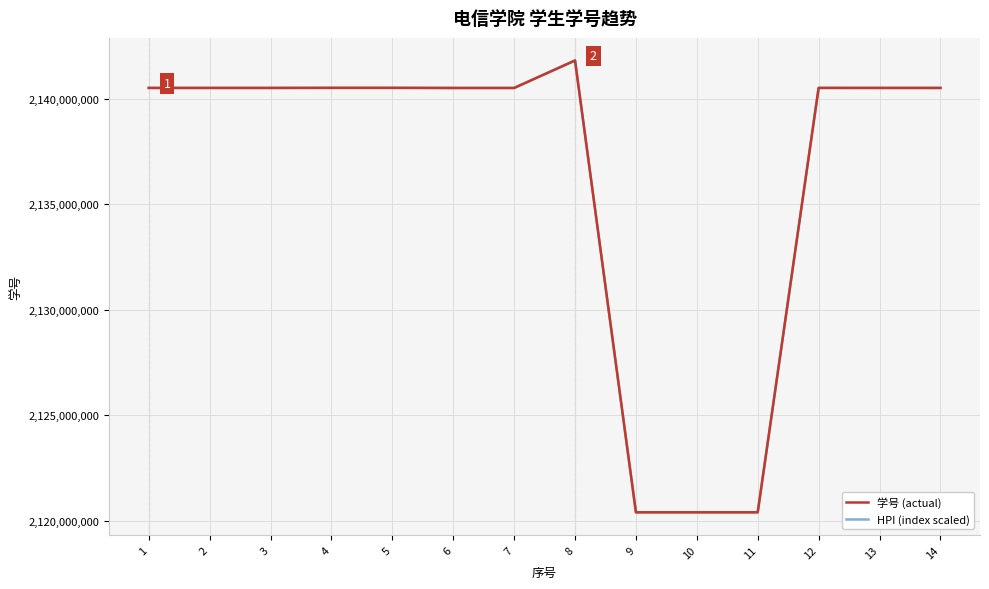

What is the total value across all series at 5?

4281016106